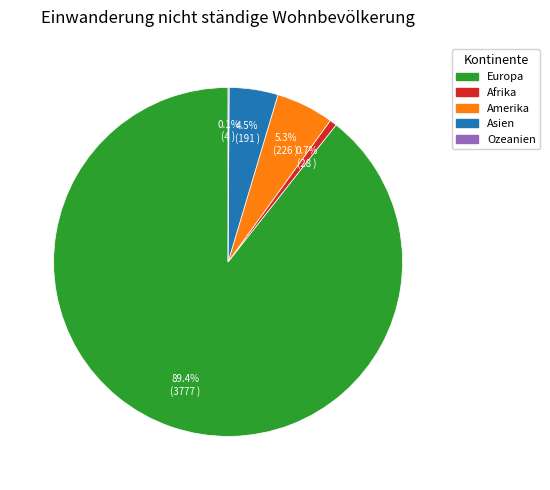

Is there any slice that represents more than half of the pie?

Yes